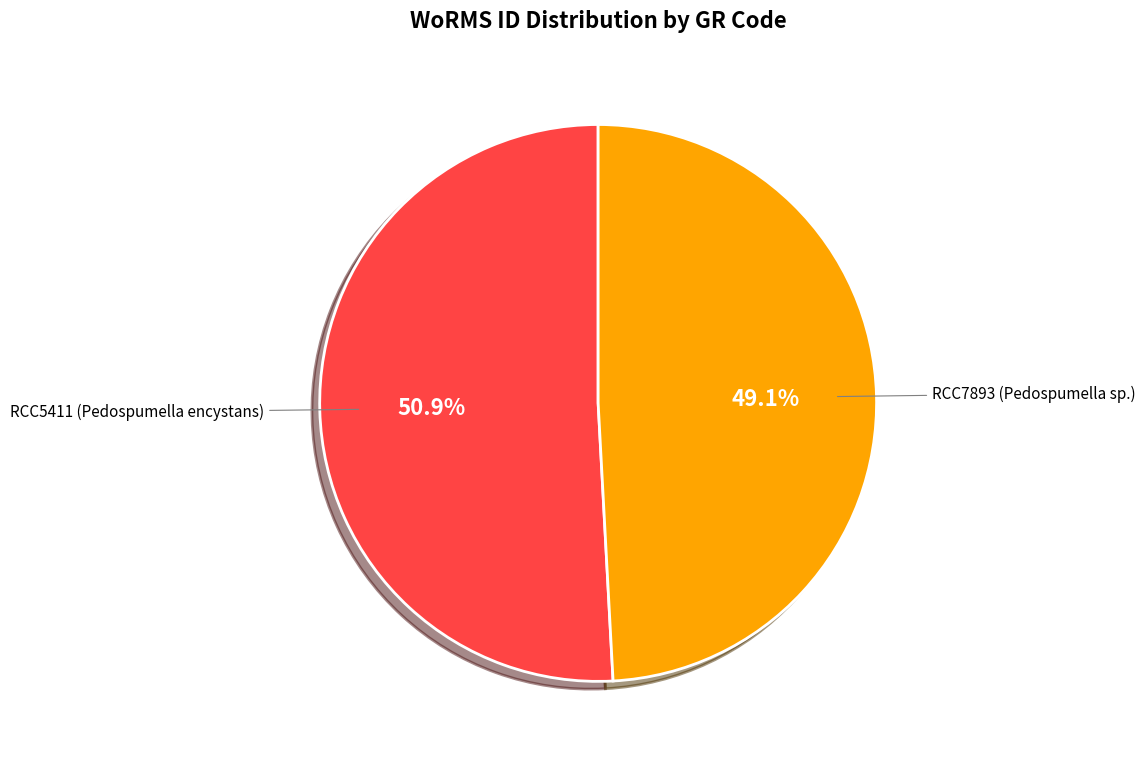

Is there a majority slice in this chart?

Yes